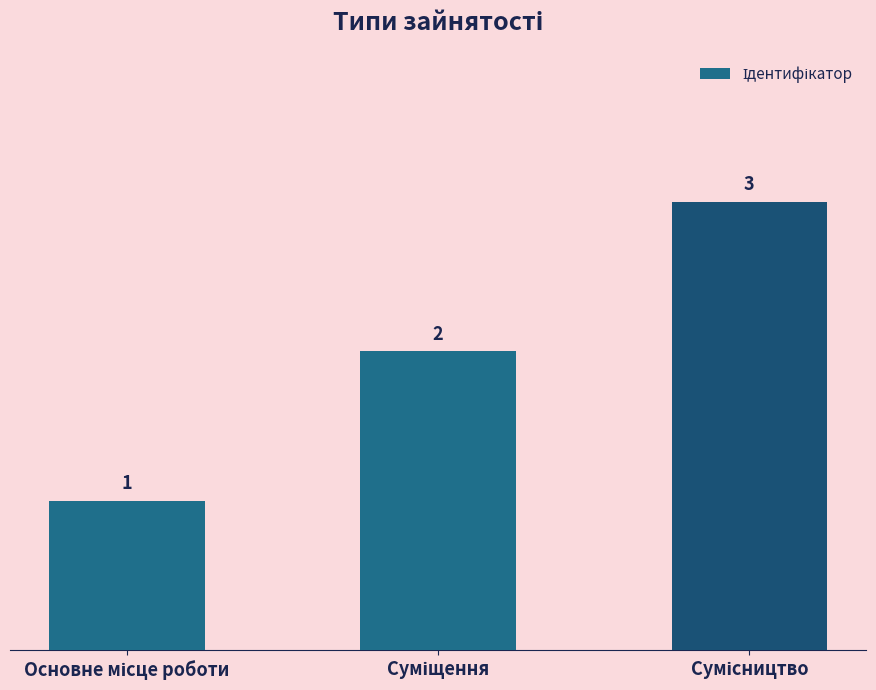

What is the maximum value shown in the chart?

3